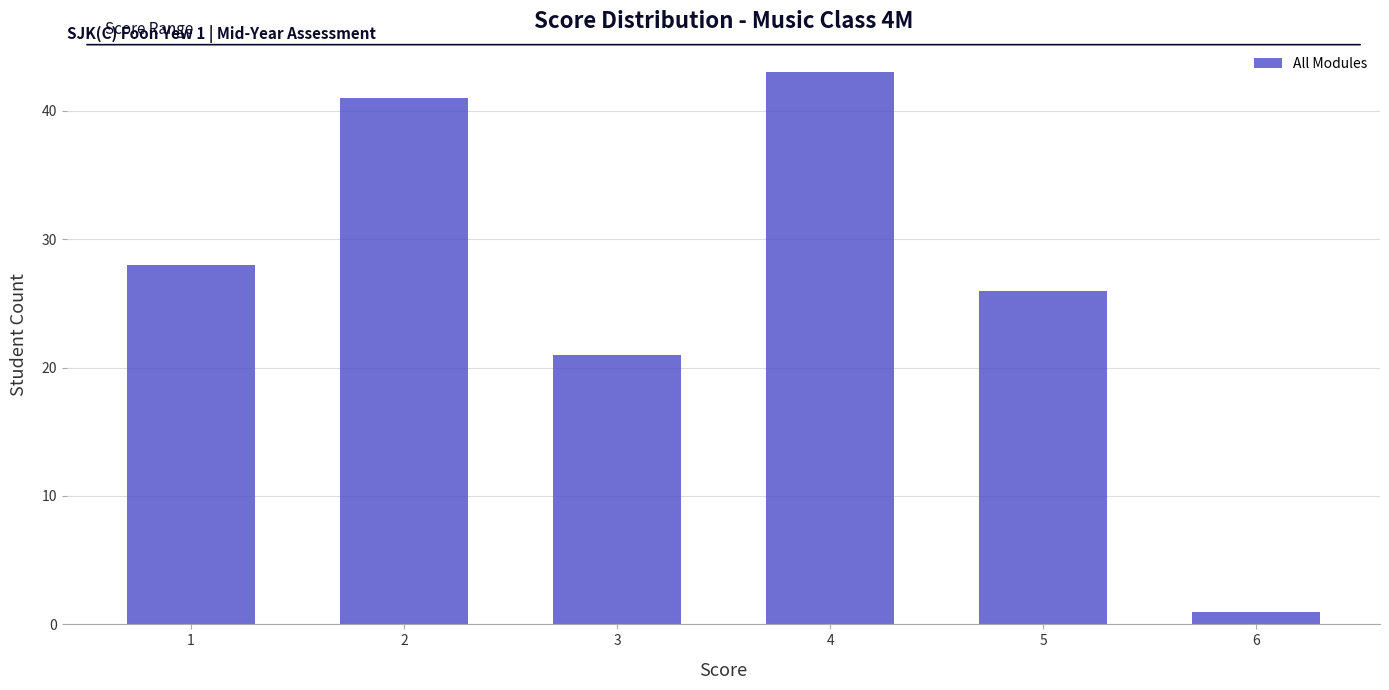

Reading right to left, transcribe all the data shown in this chart.

1	26	43	21	41	28